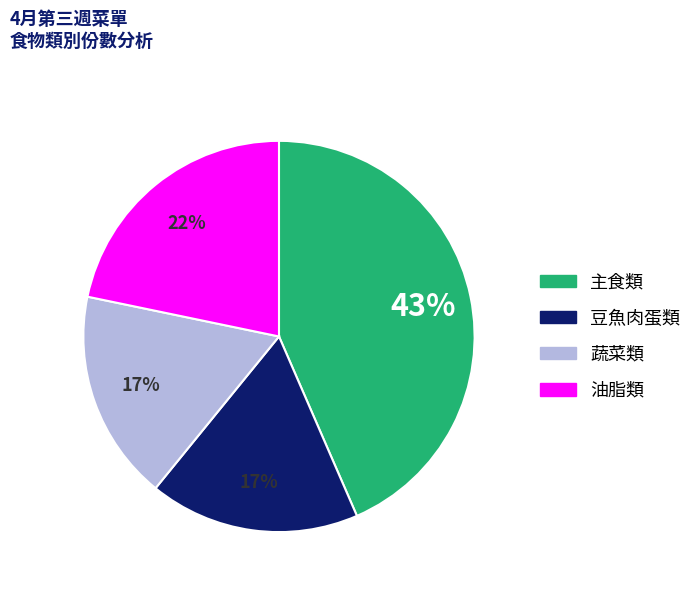

How many slices are in this pie chart?

4